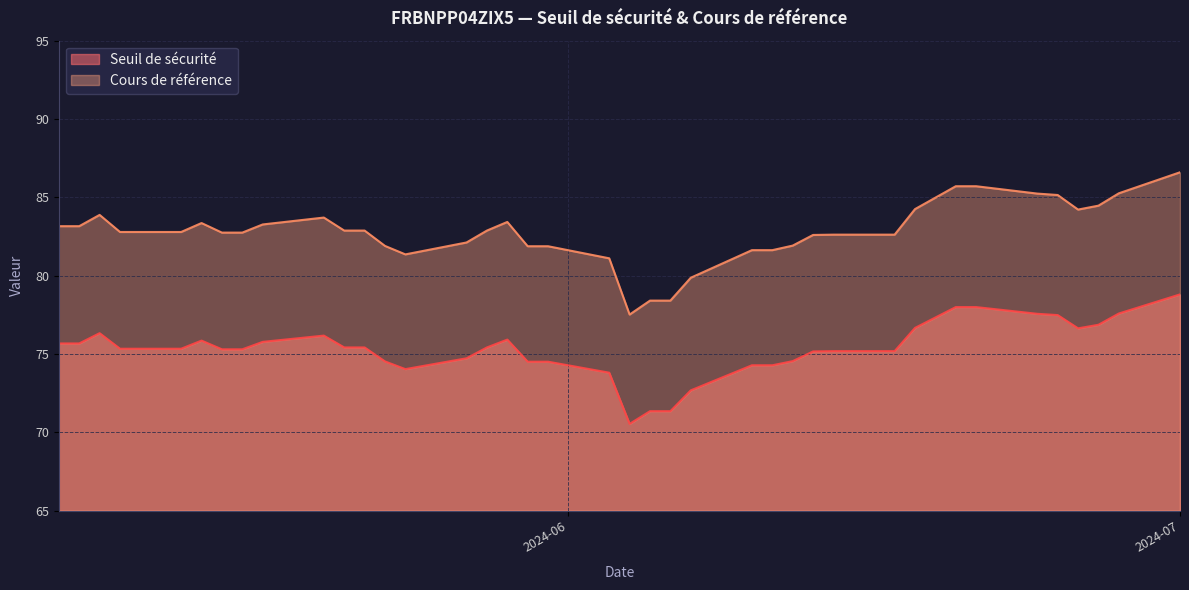

What is the sum of the Cours de référence values at 2024-06-11 and 2024-06-21?

167.3